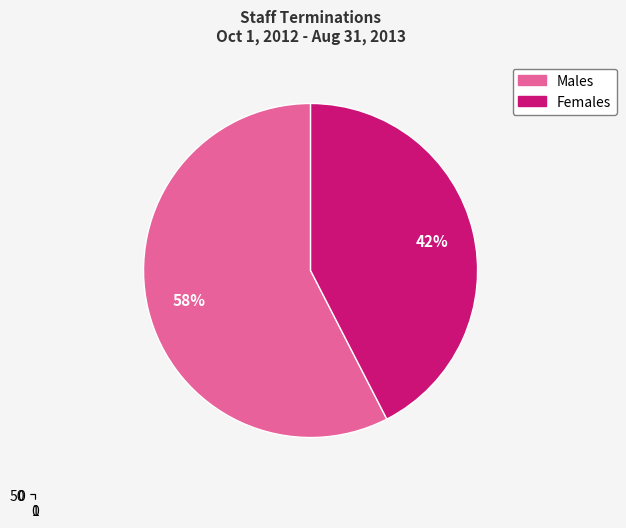

Which slice represents more than half of the pie?

Males